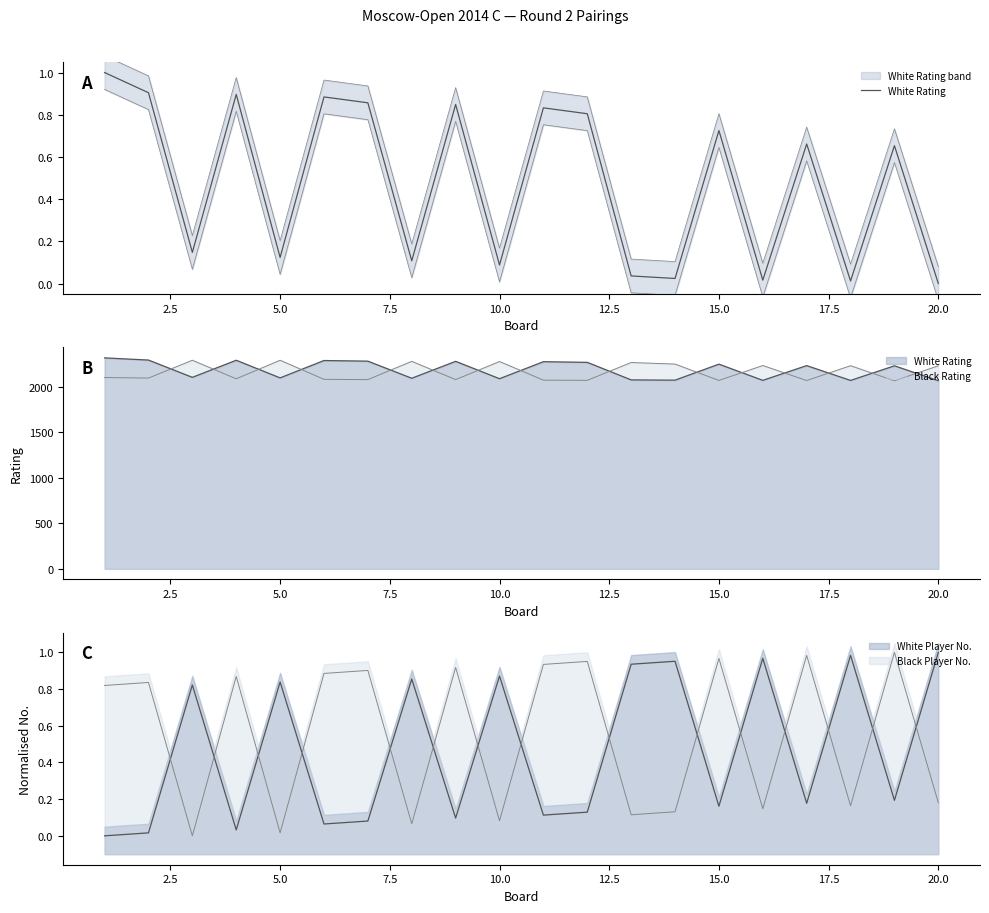

How many data points does each series have?

20